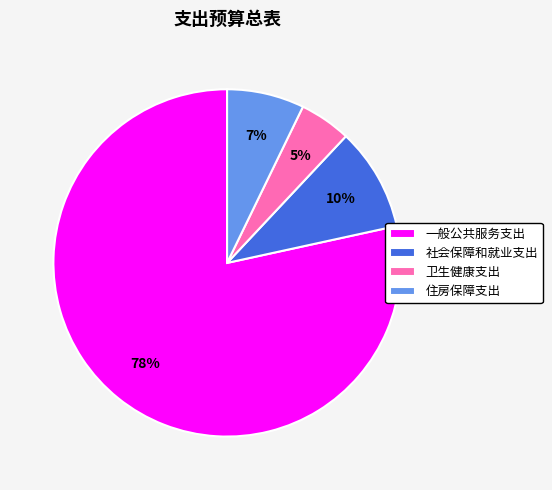

Is 一般公共服务支出 the majority of the pie?

Yes